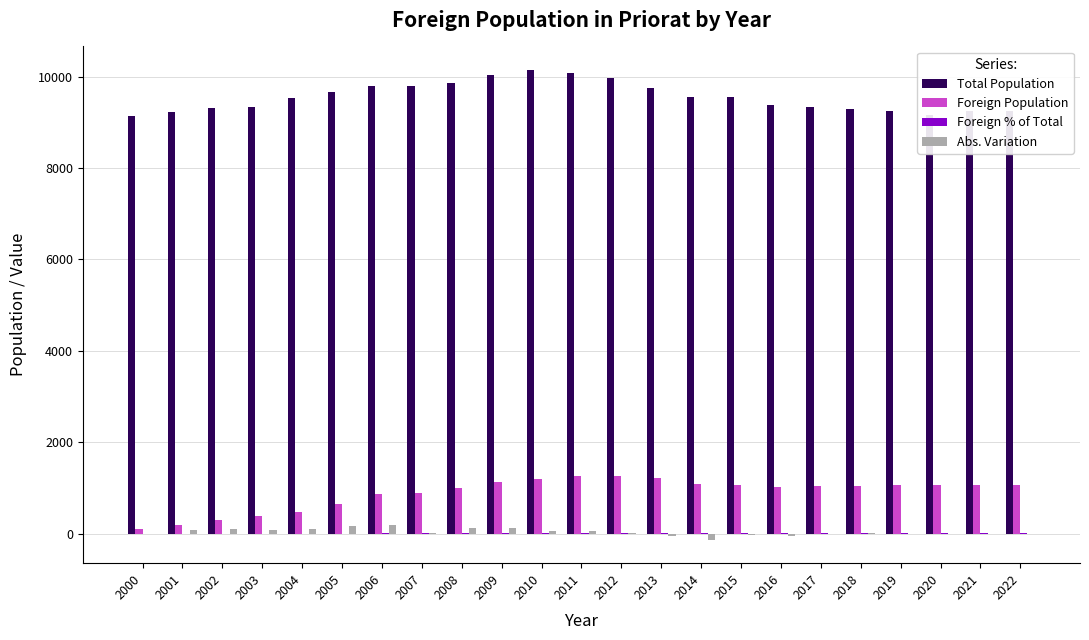

True or false: Foreign Population has a value of 661.0 at 2005.

True